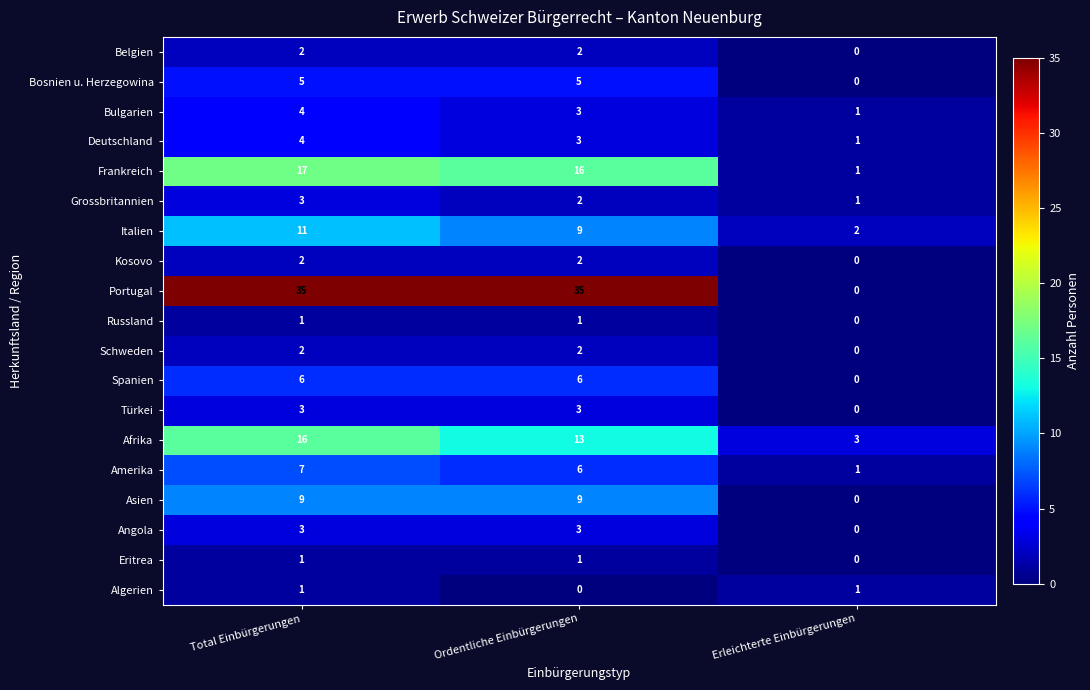

Which series has the largest total across all categories?

Portugal